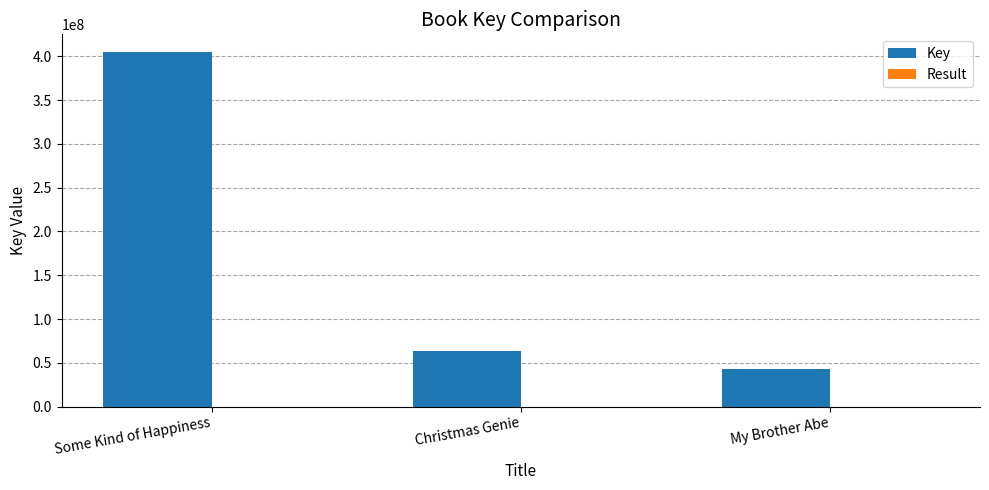

The value of Key at Some Kind of Happiness is 404955678. True or false?

True